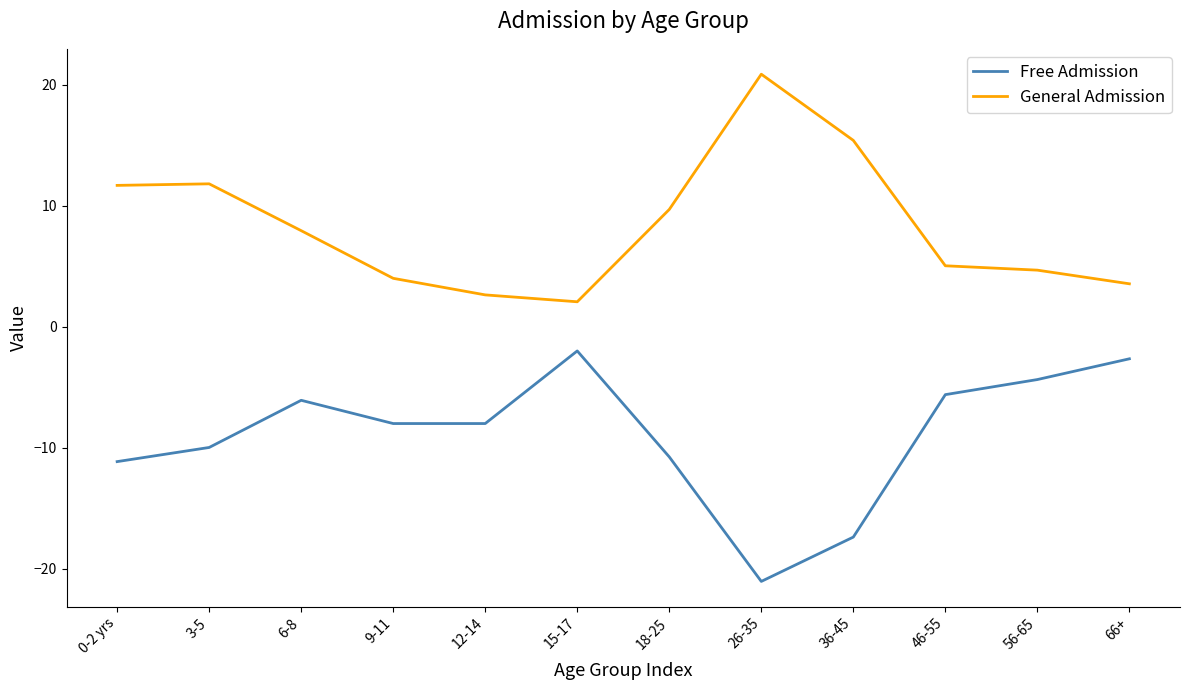

What is the maximum value shown in the chart?

20.9